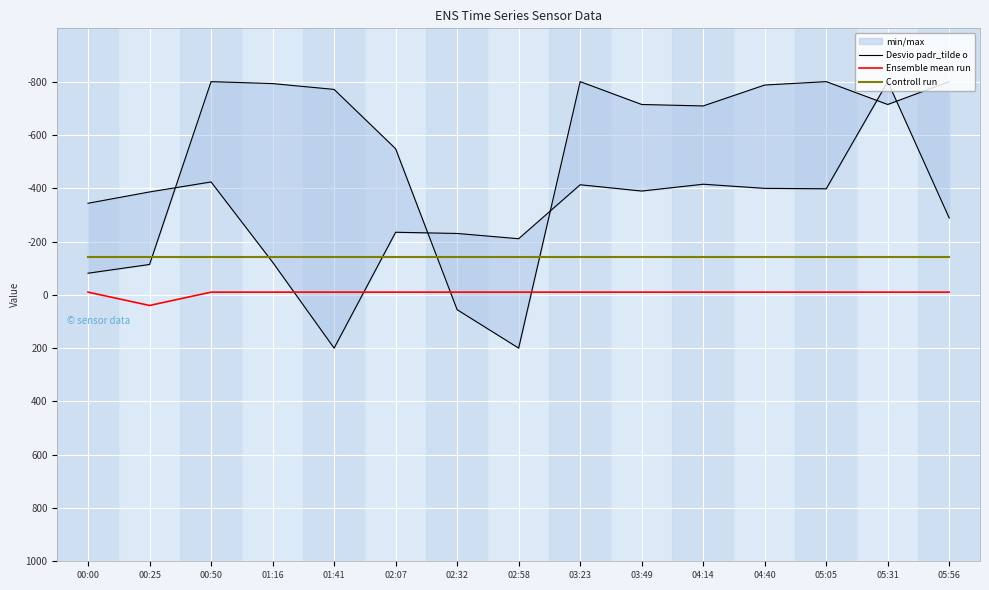

Reading right to left, list all the values displayed in this chart.

Desvio padr_tilde o: 05:56=-288.0	05:31=-800.0	05:05=-397.9	04:40=-399.5	04:14=-415.0	03:49=-389.4	03:23=-413.0	02:58=-210.5	02:32=-230.2	02:07=-234.7	01:41=200.0	01:16=-122.5	00:50=-423.5	00:25=-386.0	00:00=-343.5
Ensemble mean run: 05:56=-10.0	05:31=-10.0	05:05=-10.0	04:40=-10.0	04:14=-10.0	03:49=-10.0	03:23=-10.0	02:58=-10.0	02:32=-10.0	02:07=-10.0	01:41=-10.0	01:16=-10.0	00:50=-10.0	00:25=40.0	00:00=-10.0
Controll run: 05:56=-142.8	05:31=-142.8	05:05=-142.8	04:40=-142.8	04:14=-142.8	03:49=-142.8	03:23=-142.8	02:58=-142.8	02:32=-142.8	02:07=-142.8	01:41=-142.8	01:16=-142.8	00:50=-142.8	00:25=-142.8	00:00=-142.8